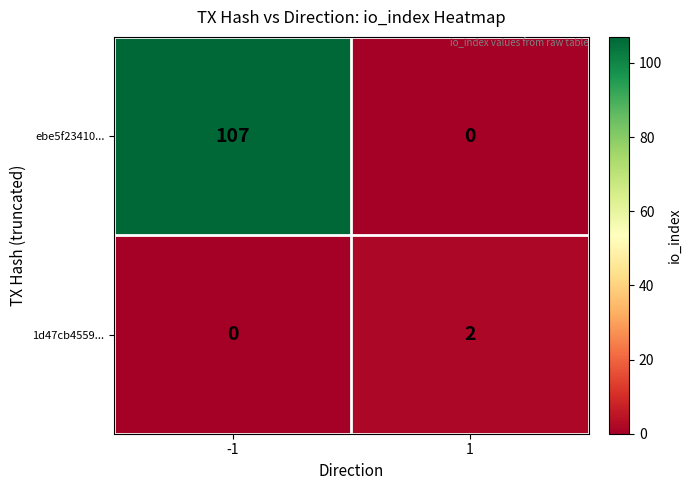

Which series has the largest total across all categories?

ebe5f23410...